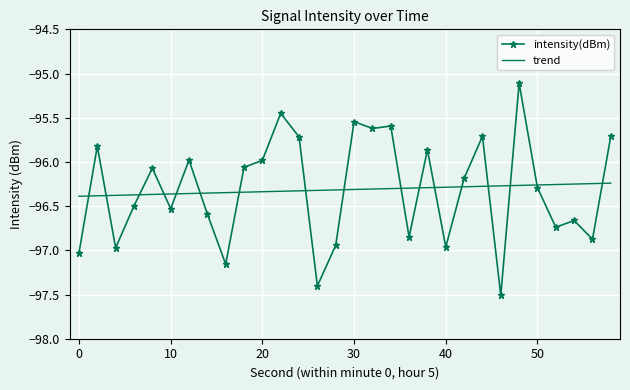

What is the smallest value displayed?

-97.5